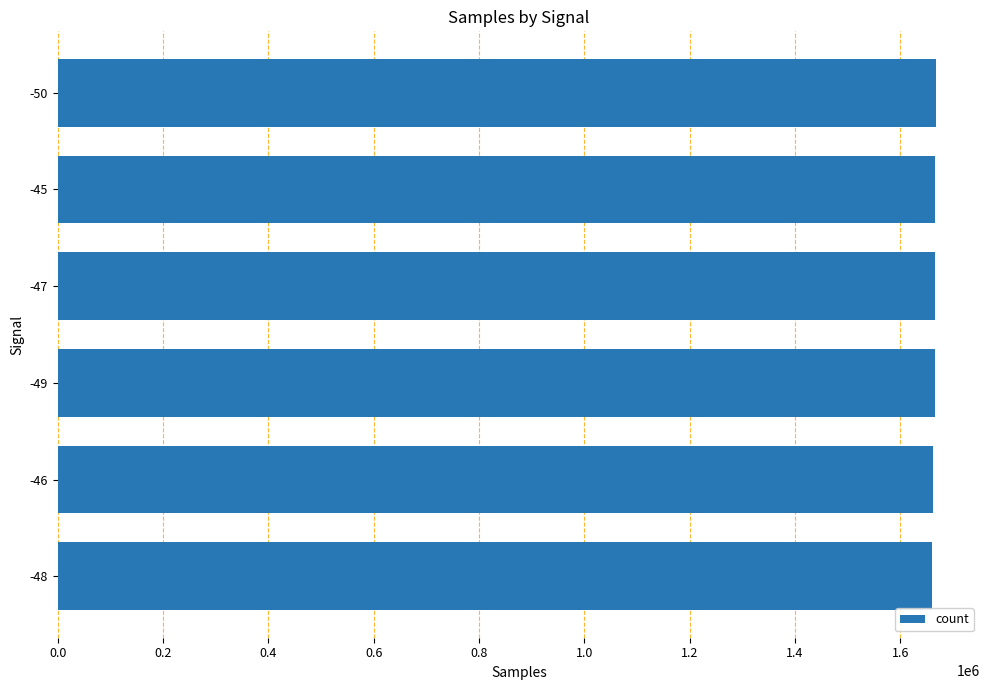

Count the number of data series in this chart.

1